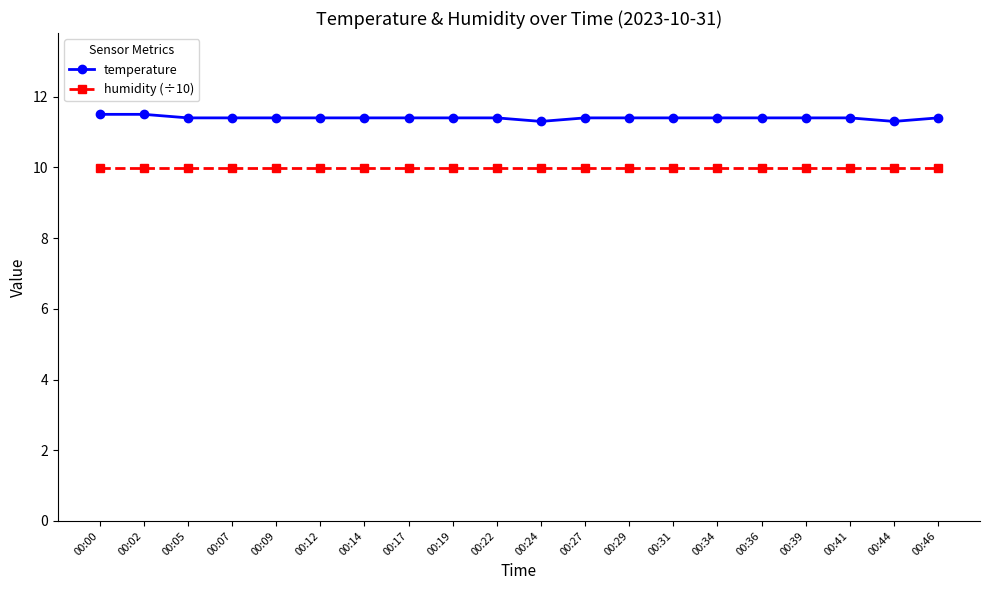

Read the humidity (÷10) value at 00:05.

10.0